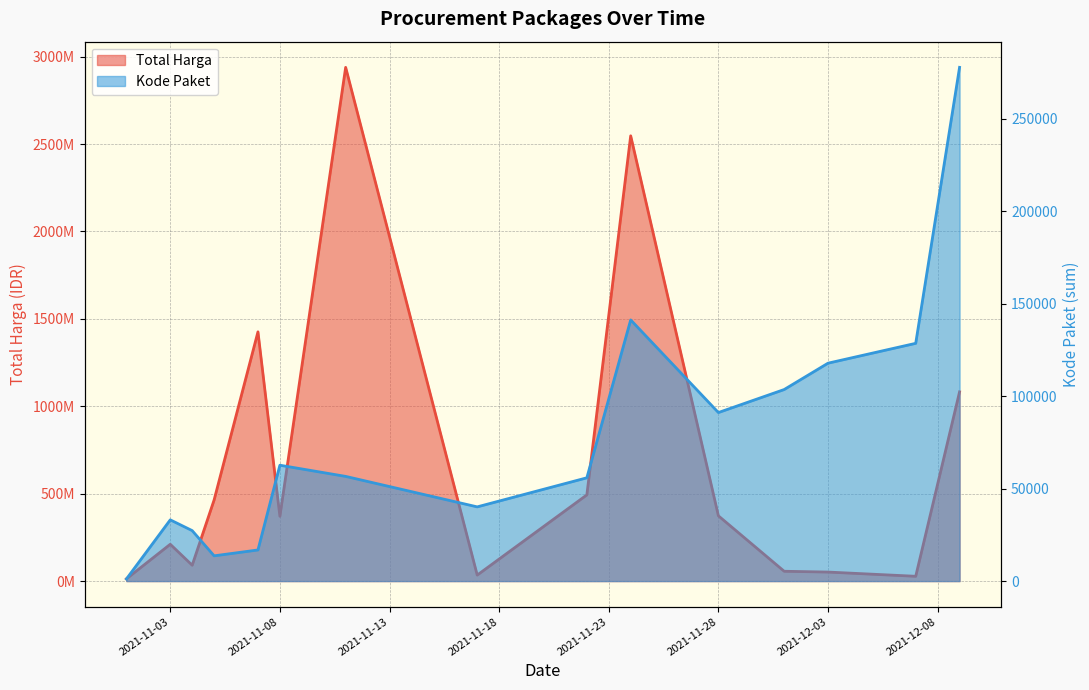

The Kode Paket series shows 27283 at 2021-11-04. True or false?

True